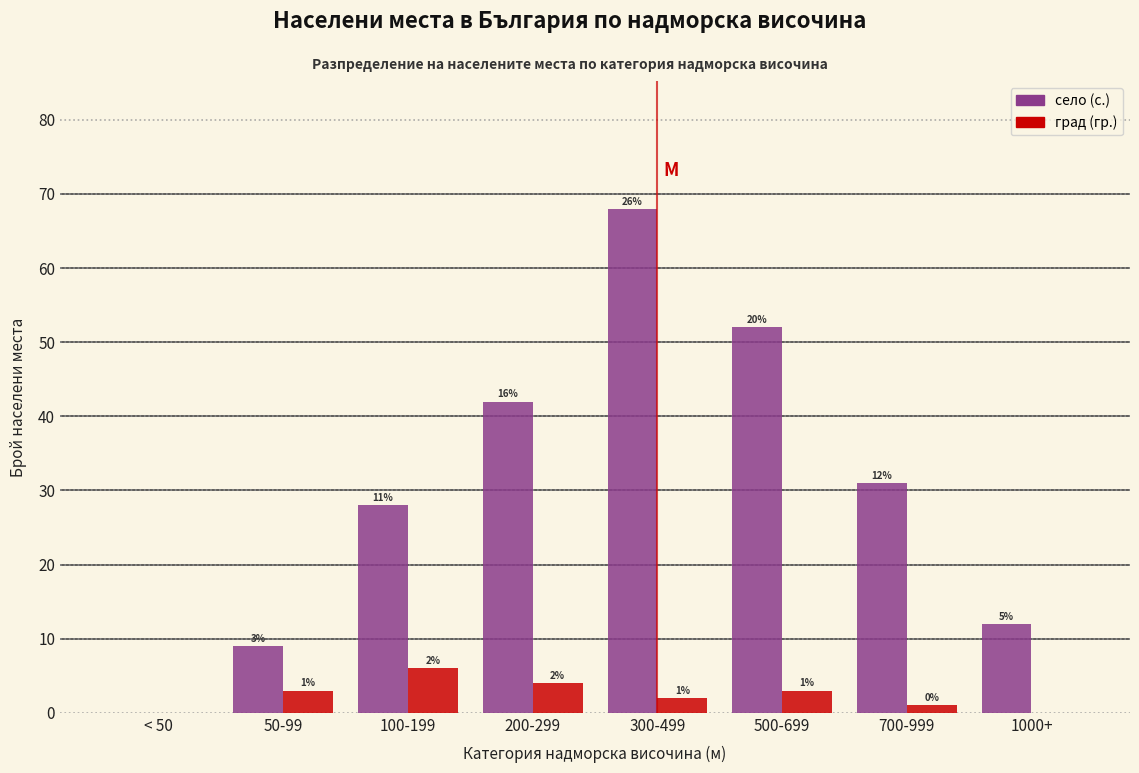

Reading left to right, extract all data points from this chart.

село (с.): < 50=0	50-99=9	100-199=28	200-299=42	300-499=68	500-699=52	700-999=31	1000+=12
град (гр.): < 50=0	50-99=3	100-199=6	200-299=4	300-499=2	500-699=3	700-999=1	1000+=0